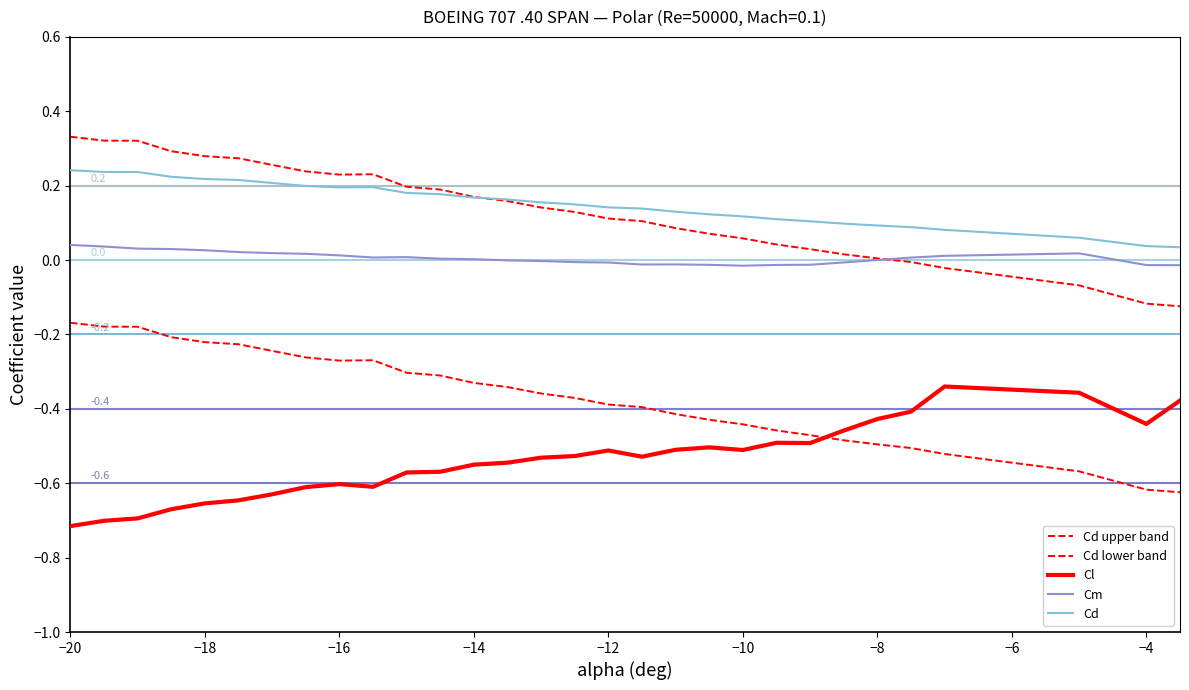

How many lines are shown in the chart?

5